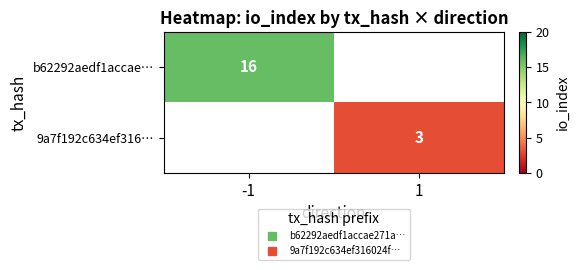

Count the number of categories in the chart.

2